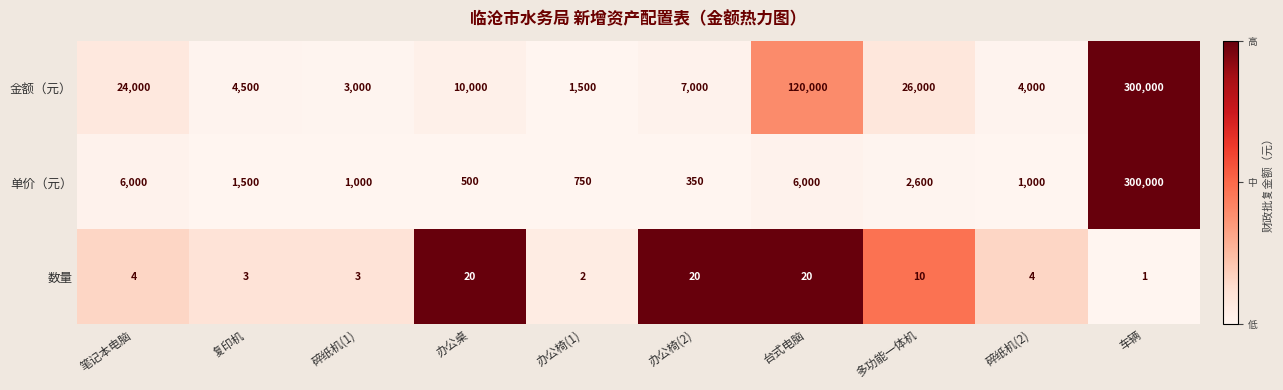

Reading left to right, extract all data points from this chart.

金额（元）: 24000	4500	3000	10000	1500	7000	120000	26000	4000	300000
单价（元）: 6000	1500	1000	500	750	350	6000	2600	1000	300000
数量: 4	3	3	20	2	20	20	10	4	1